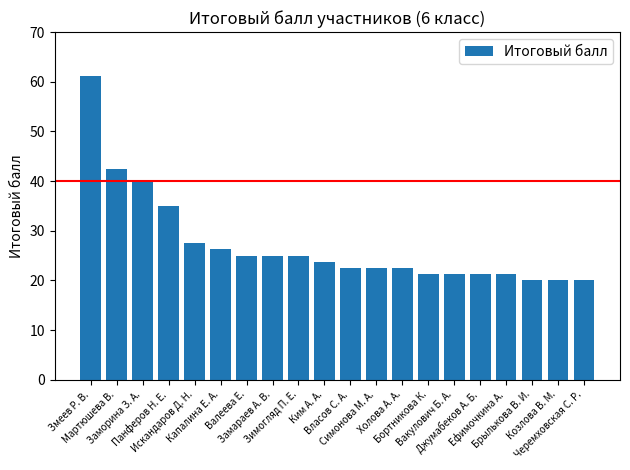

The value at Зимогляд П. Е. is 14.1. True or false?

False